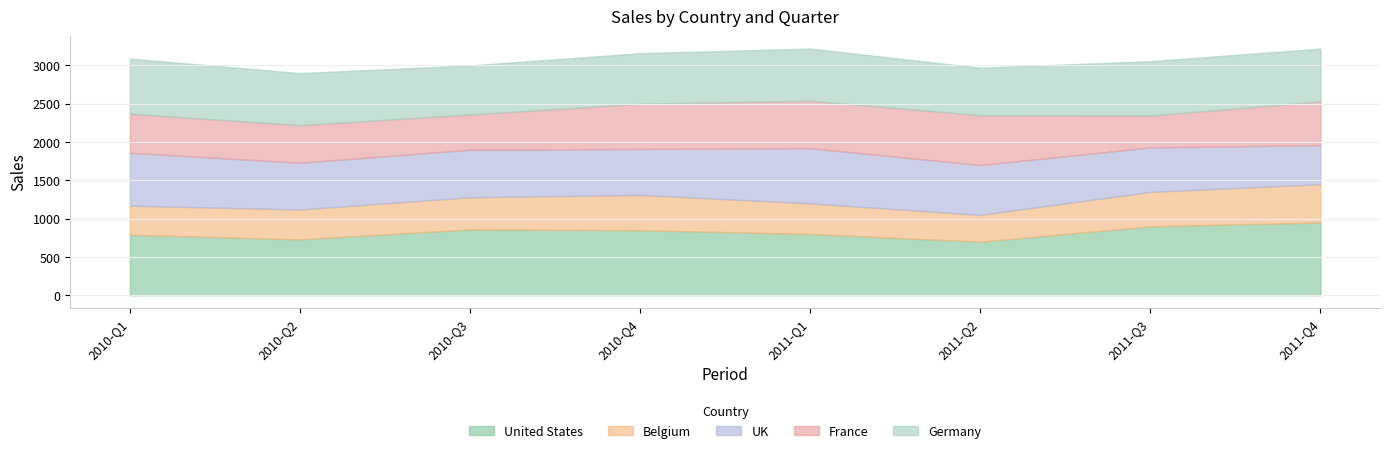

True or false: United States and Belgium intersect in this chart.

False